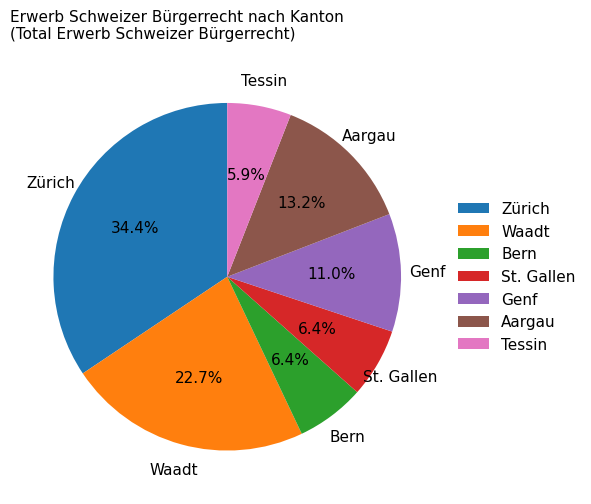

To the nearest percent, what is the difference between the largest and smallest slice percentages?

28%